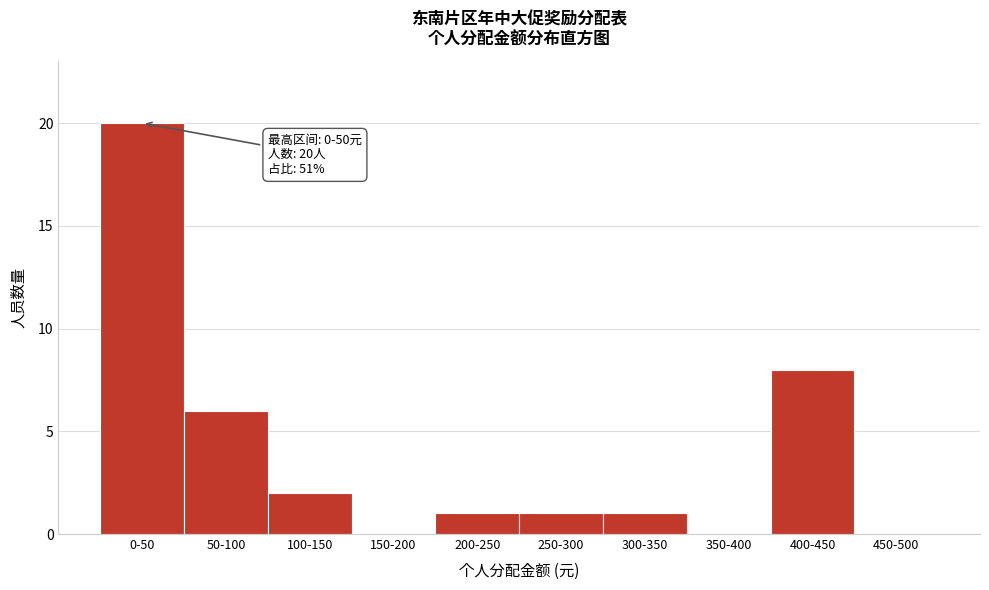

Reading left to right, extract all data points from this chart.

0-50=20	50-100=6	100-150=2	150-200=0	200-250=1	250-300=1	300-350=1	350-400=0	400-450=8	450-500=0